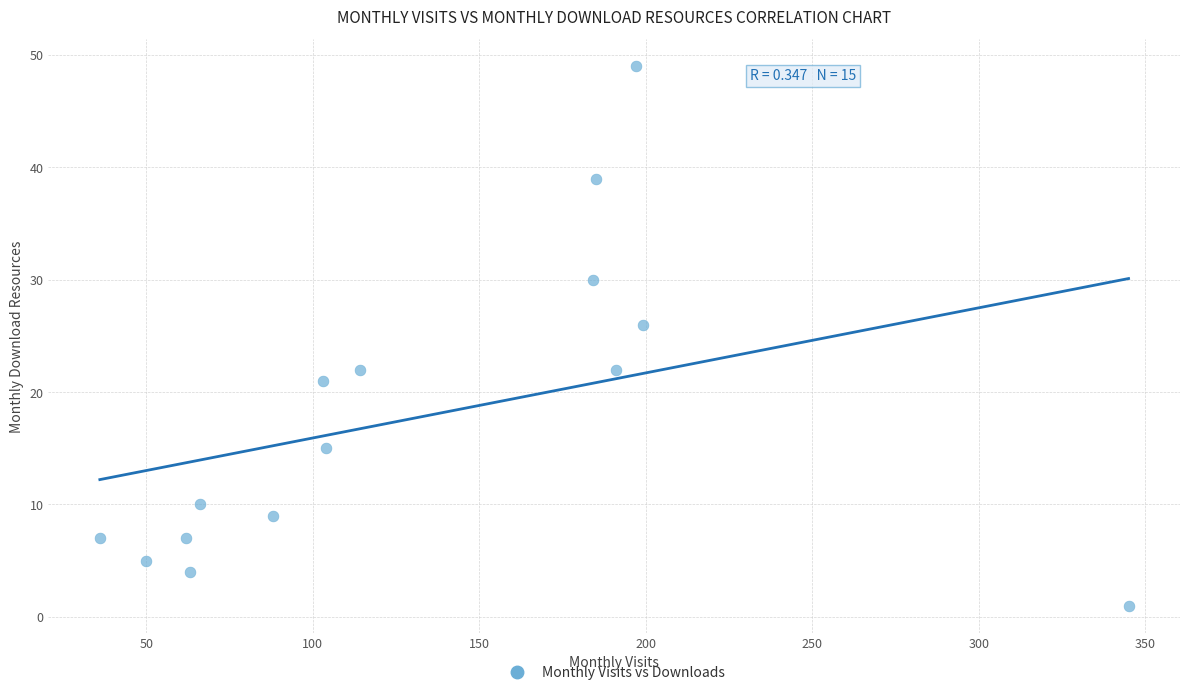

What is the range of Y values (max minus min)?

48